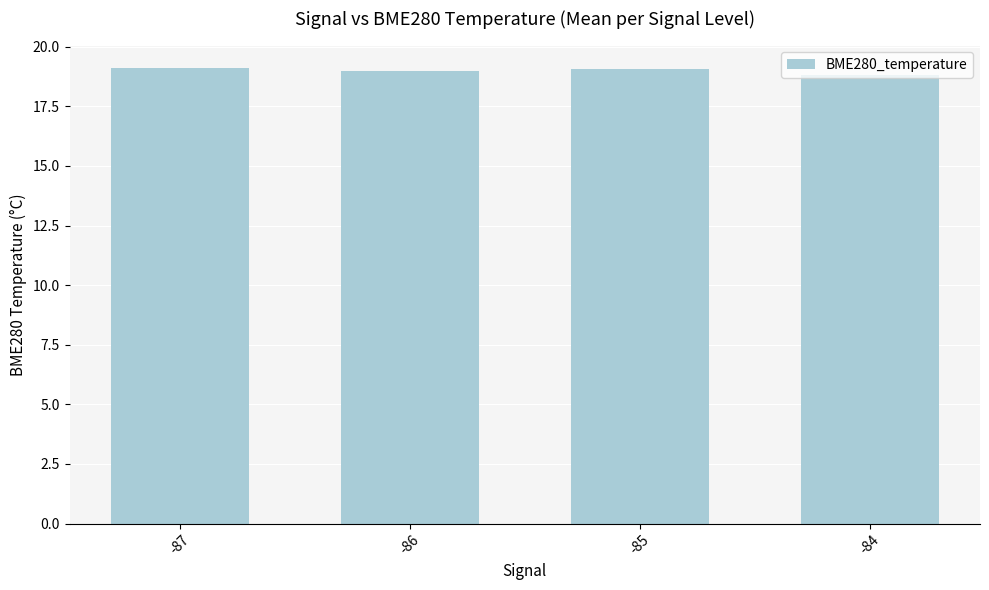

Where does the data first go above 19?

-87